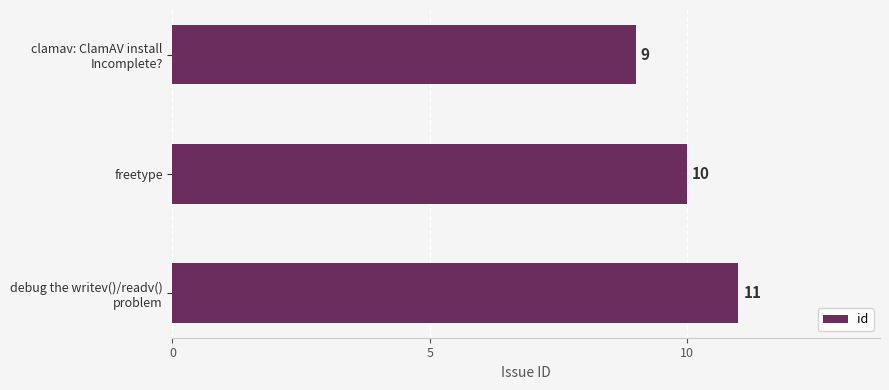

The value at freetype is 10. True or false?

True